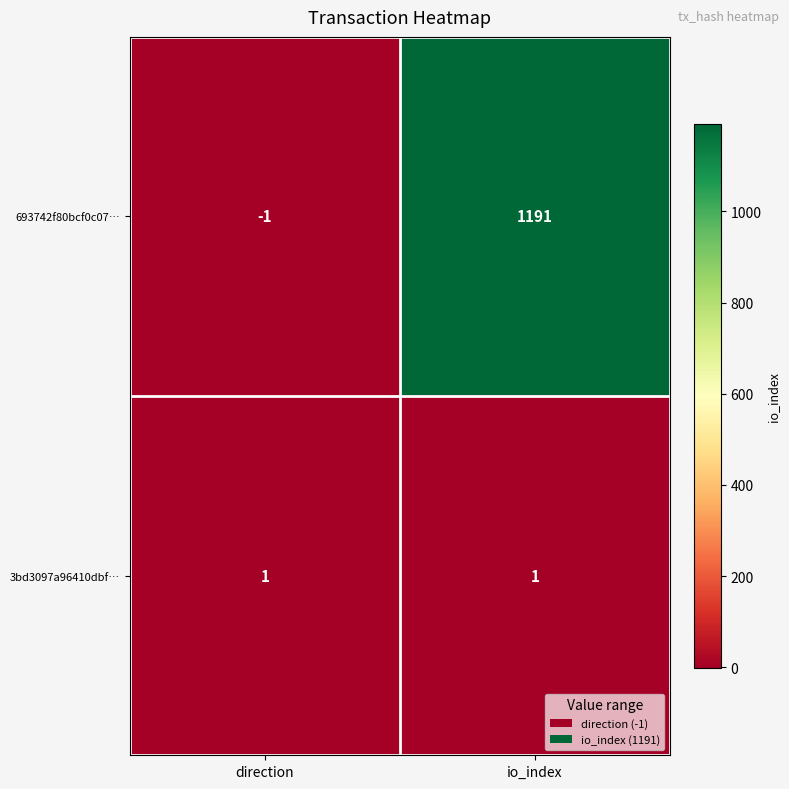

What is the difference between the 693742f80bcf0c07… values at io_index and direction?

1192